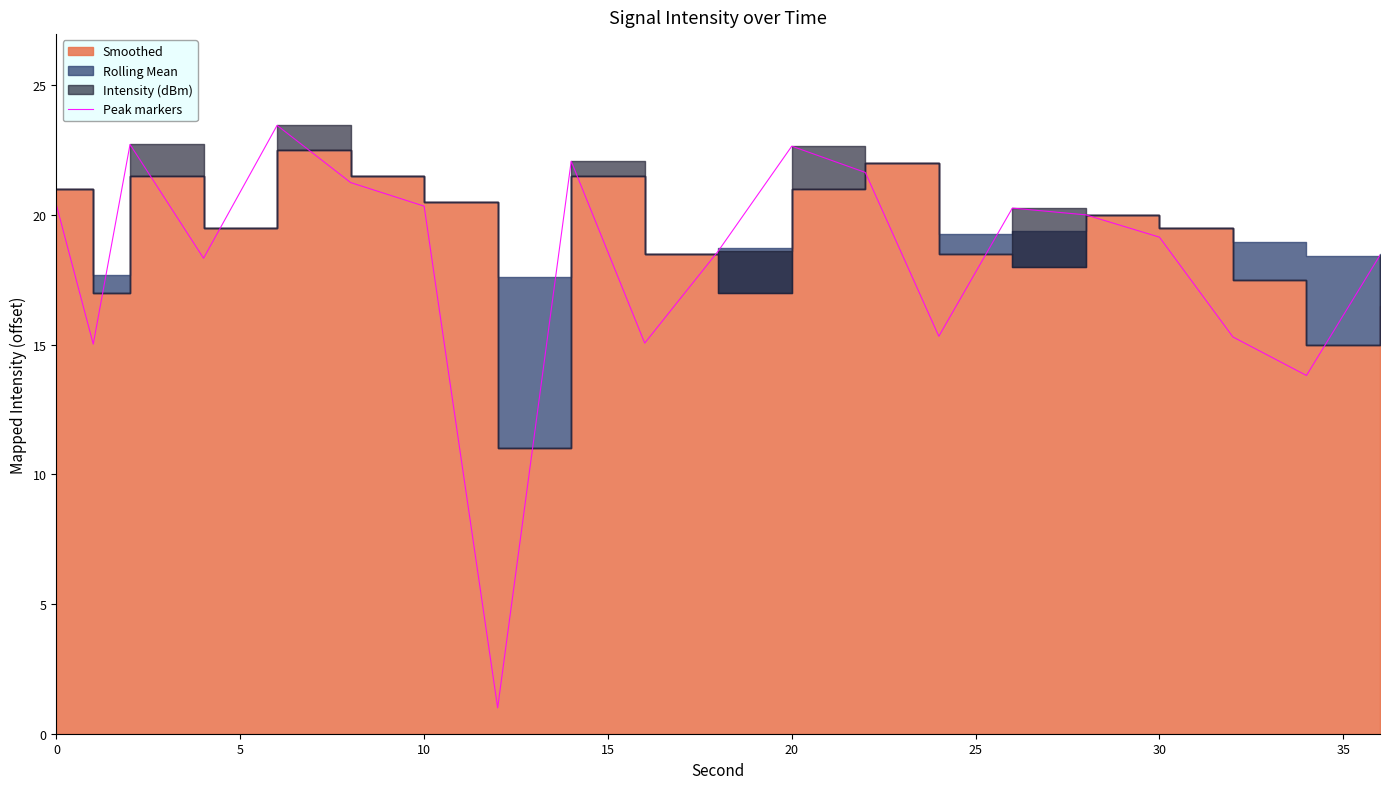

What is the maximum value for Peak markers?

23.5